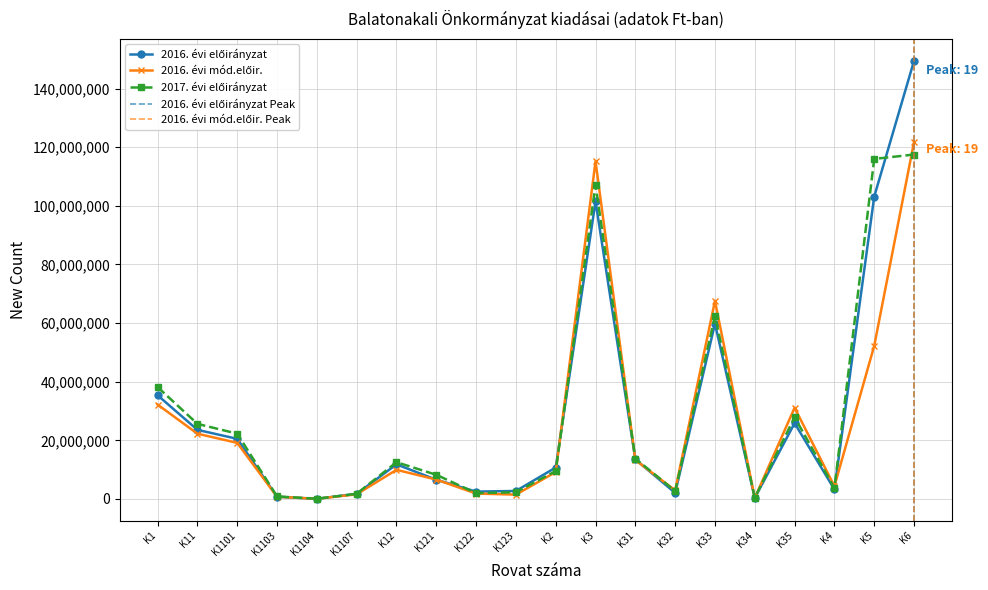

Reading left to right, extract all data points from this chart.

2016. évi előirányzat: 35374000	23576000	20509000	744000	62000	1742000	11798000	6564000	2505000	2729000	10717000	101504000	13496000	2065000	59766000	315000	25862000	3250000	103139000	149476000
2016. évi mód.előir.: 32198440	22262697	19134223	744000	62000	1591693	9935743	6616235	1839095	1480413	9180901	115208368	13296000	2917000	67566168	315000	31114200	4350000	52235089	121766000
2017. évi előirányzat: 38158551	25620810	22270340	873400	62000	1764630	12537741	8239978	1993763	2304000	9519653	107134500	13770000	2700000	62412000	365000	27887500	3700000	116001250	117503000